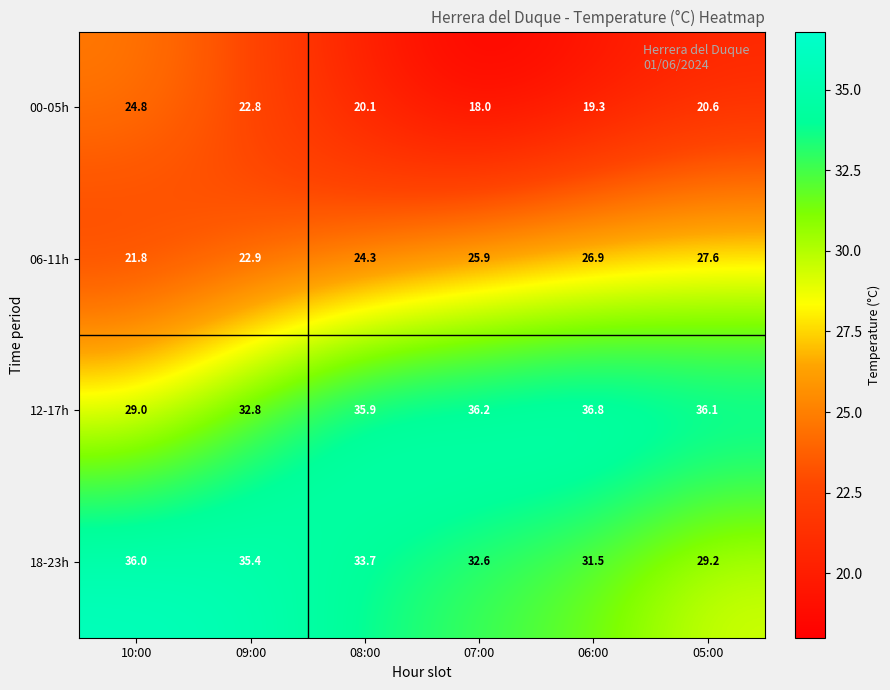

What is the smallest value displayed?

18.0